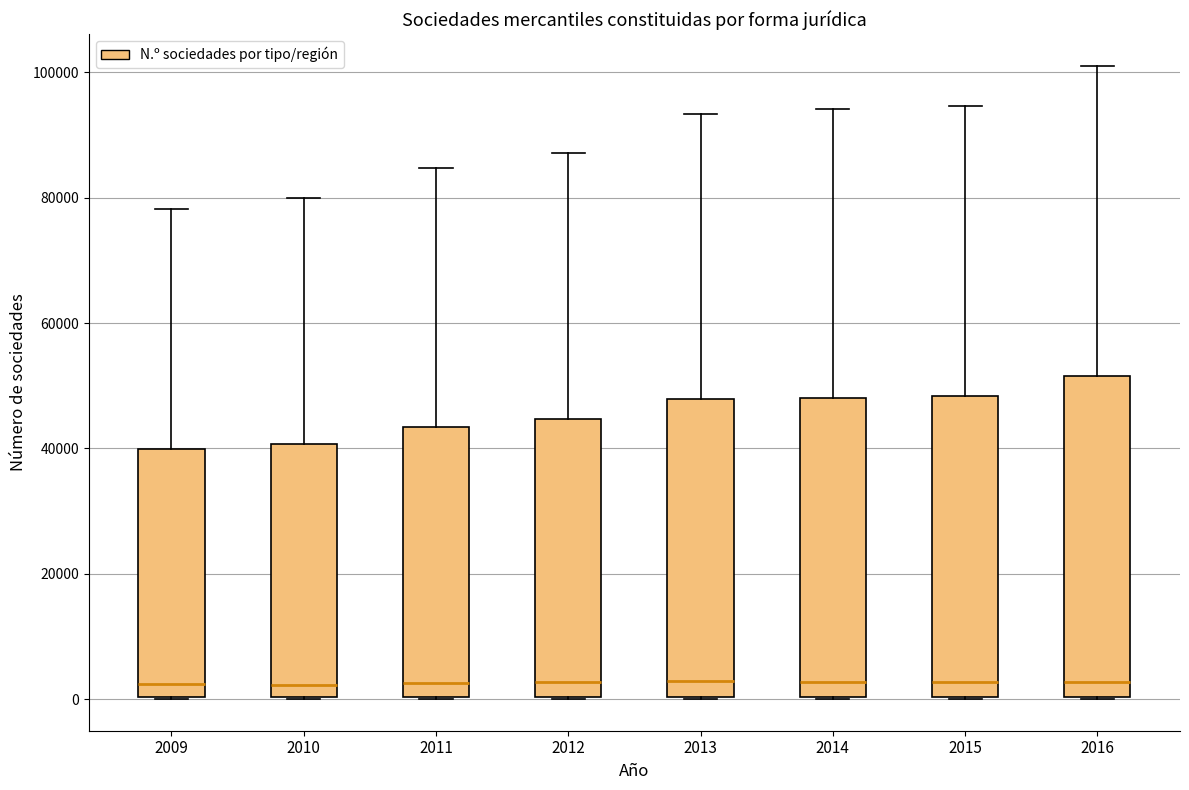

Reading left to right, read every box against the y-axis: the position of its median line, the range the box covers, and the ends of its whiskers. The values are not printed on the chart, so give them approximately, as read against the axis.

2009: median 2000, box 0 to 40000, whiskers 0 to 78000
2010: median 2000, box 0 to 40000, whiskers 0 to 80000
2011: median 2000, box 0 to 44000, whiskers 0 to 84000
2012: median 2000, box 0 to 44000, whiskers 0 to 88000
2013: median 2000, box 0 to 48000, whiskers 0 to 94000
2014: median 2000, box 0 to 48000, whiskers 0 to 94000
2015: median 2000, box 0 to 48000, whiskers 0 to 94000
2016: median 2000, box 0 to 52000, whiskers 0 to 102000